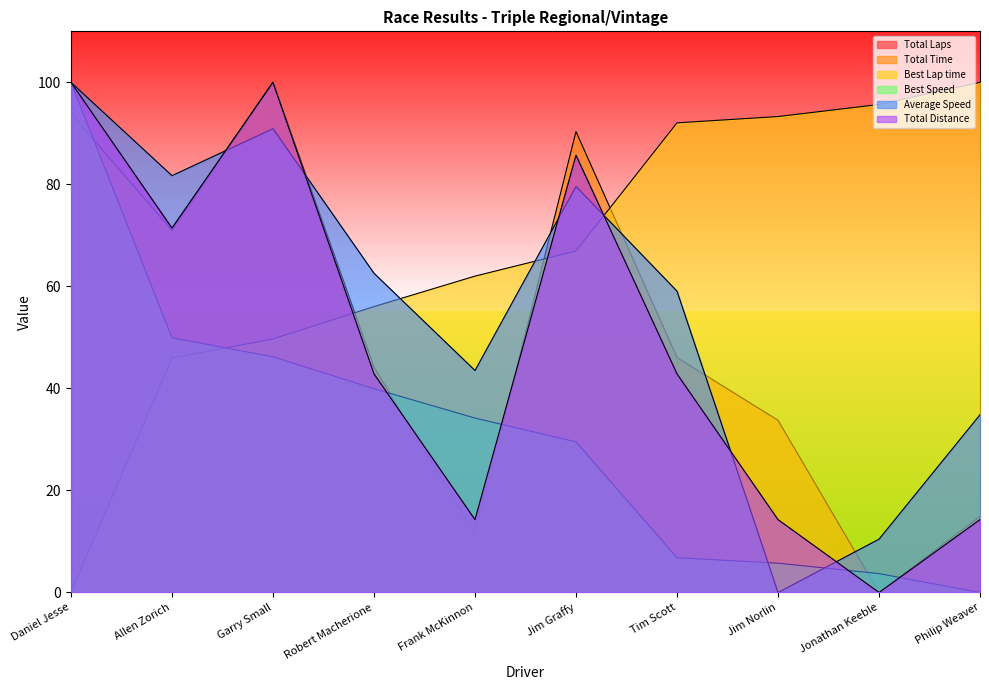

True or false: Average Speed and Total Laps cross at least once.

True